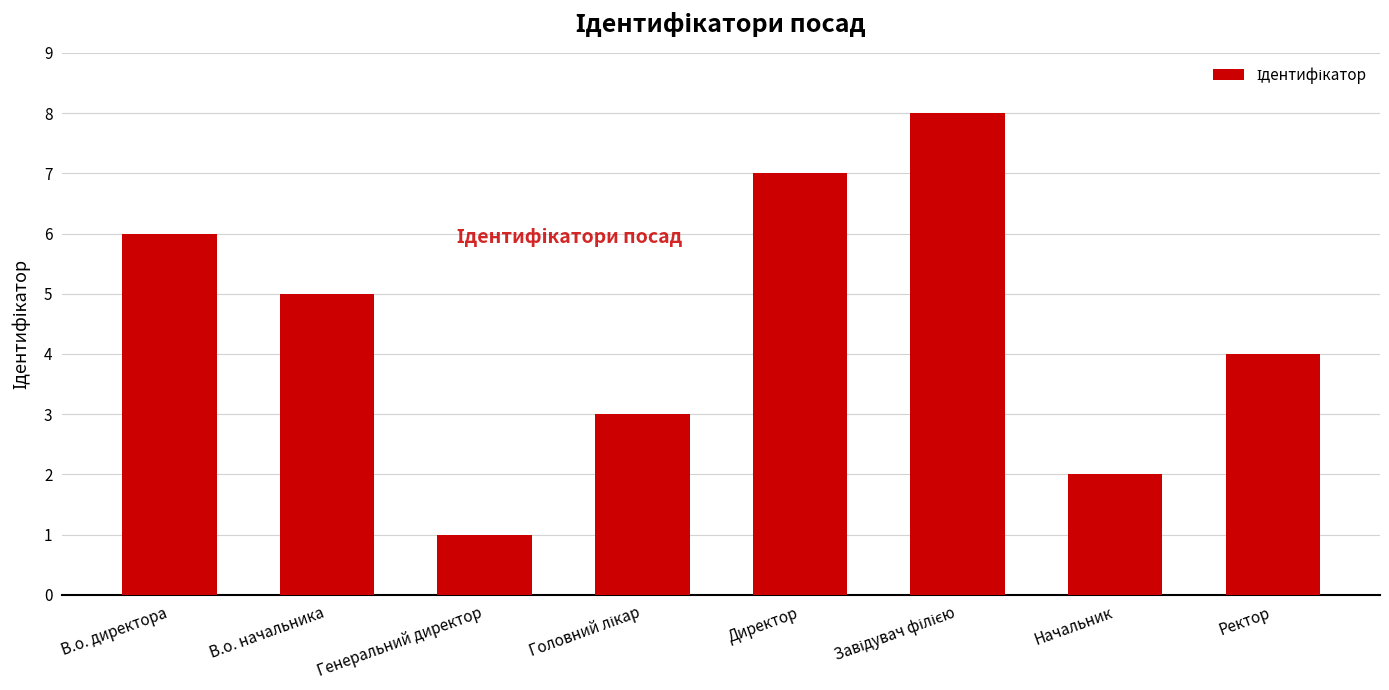

Reading left to right, transcribe all the data shown in this chart.

6	5	1	3	7	8	2	4